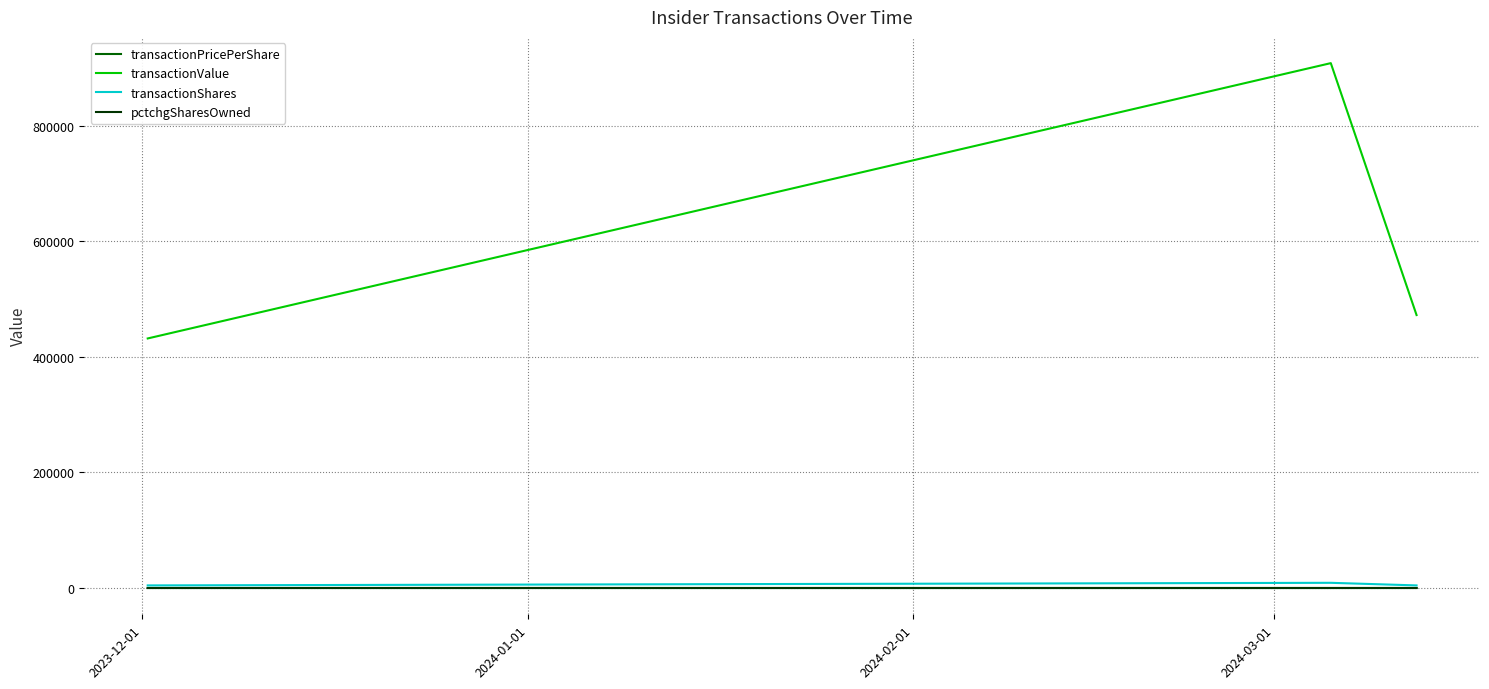

Which series has the largest range (max minus min)?

transactionValue